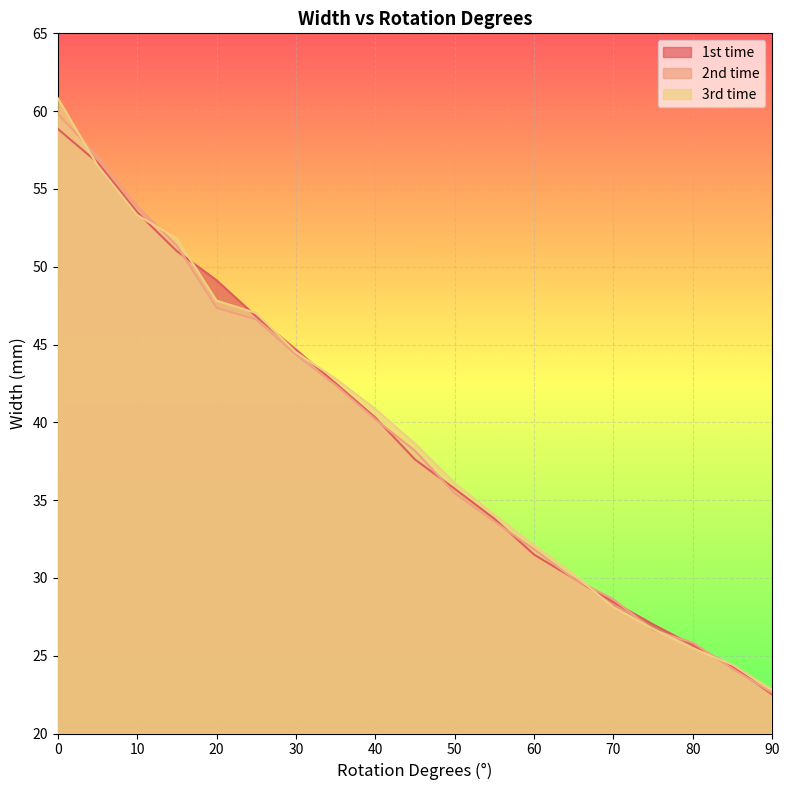

How many lines are shown in the chart?

3